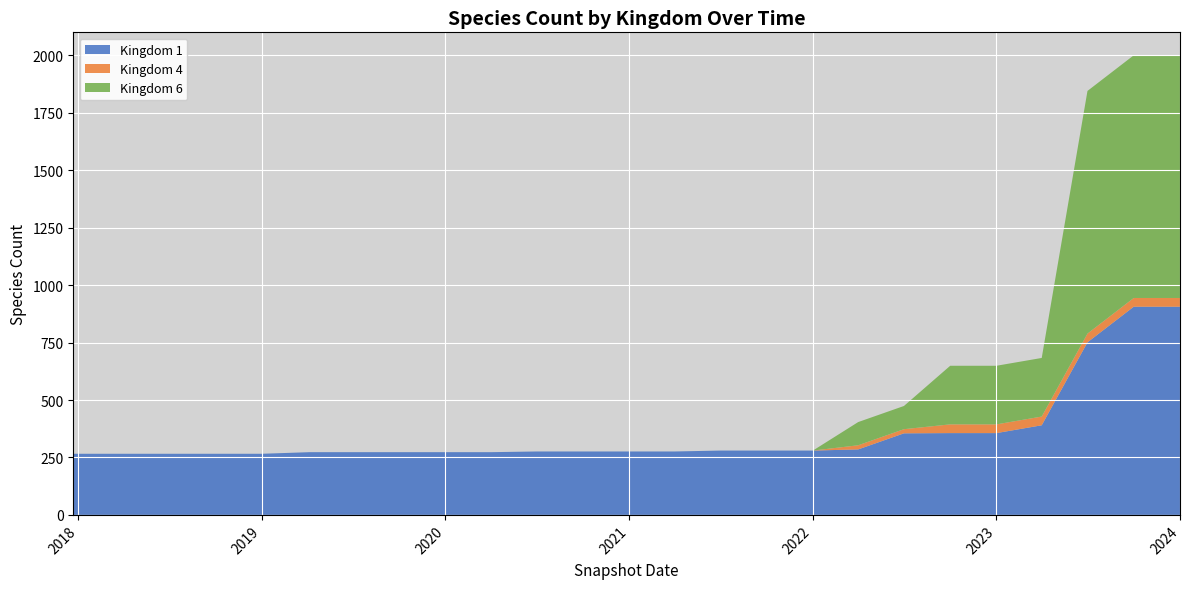

Reading left to right, transcribe all the data shown in this chart.

1: 2017-12-22=266	2018-04-09=266	2018-07-11=266	2018-09-28=266	2019-01-01=266	2019-04-06=273	2019-07-01=273	2019-10-09=273	2020-01-01=273	2020-04-01=273	2020-07-01=276	2020-10-01=276	2021-01-01=276	2021-04-01=276	2021-07-01=280	2021-10-01=280	2022-01-01=280	2022-04-01=285	2022-07-01=355	2022-10-01=356	2023-01-01=356	2023-04-01=390	2023-07-01=751	2023-10-01=906	2024-01-01=906
4: 2017-12-22=0	2018-04-09=0	2018-07-11=0	2018-09-28=0	2019-01-01=0	2019-04-06=0	2019-07-01=0	2019-10-09=0	2020-01-01=0	2020-04-01=0	2020-07-01=0	2020-10-01=0	2021-01-01=0	2021-04-01=0	2021-07-01=0	2021-10-01=0	2022-01-01=0	2022-04-01=18	2022-07-01=18	2022-10-01=38	2023-01-01=38	2023-04-01=38	2023-07-01=38	2023-10-01=38	2024-01-01=38
6: 2017-12-22=0	2018-04-09=0	2018-07-11=0	2018-09-28=0	2019-01-01=0	2019-04-06=0	2019-07-01=0	2019-10-09=0	2020-01-01=0	2020-04-01=0	2020-07-01=0	2020-10-01=0	2021-01-01=0	2021-04-01=0	2021-07-01=0	2021-10-01=0	2022-01-01=0	2022-04-01=101	2022-07-01=101	2022-10-01=255	2023-01-01=255	2023-04-01=255	2023-07-01=1056	2023-10-01=1056	2024-01-01=1056